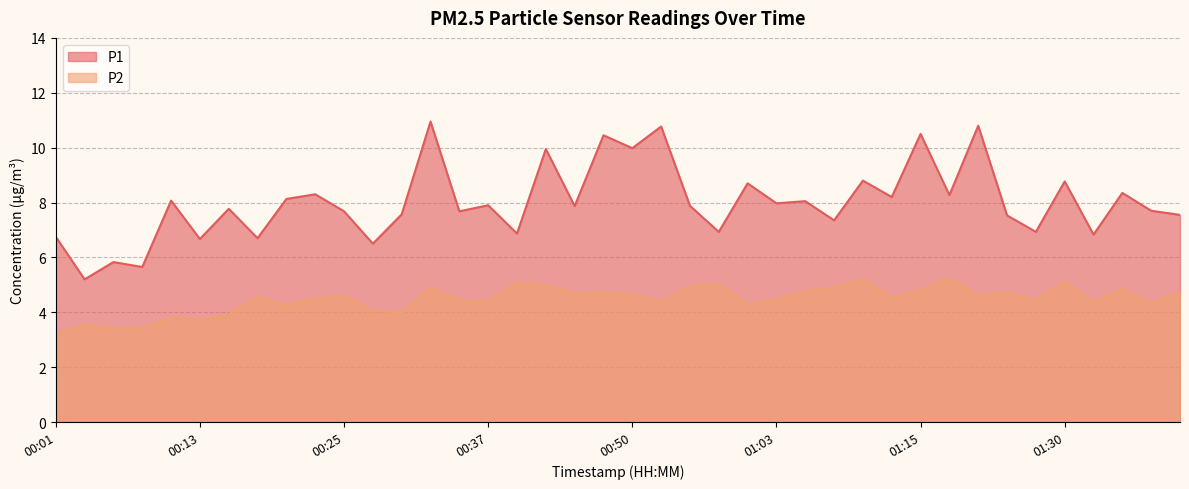

How many interior local peaks does the P1 series have?

16